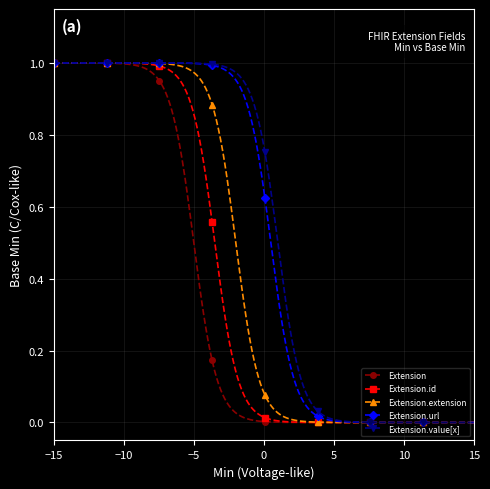

Which series has the largest total across all categories?

Extension.value[x]